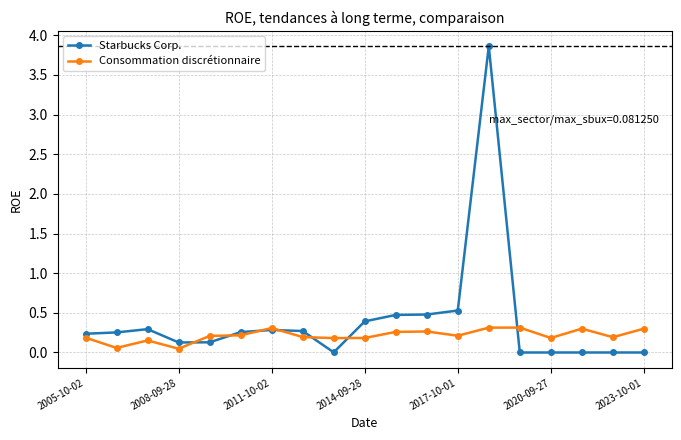

Which series has the largest range (max minus min)?

Starbucks Corp.